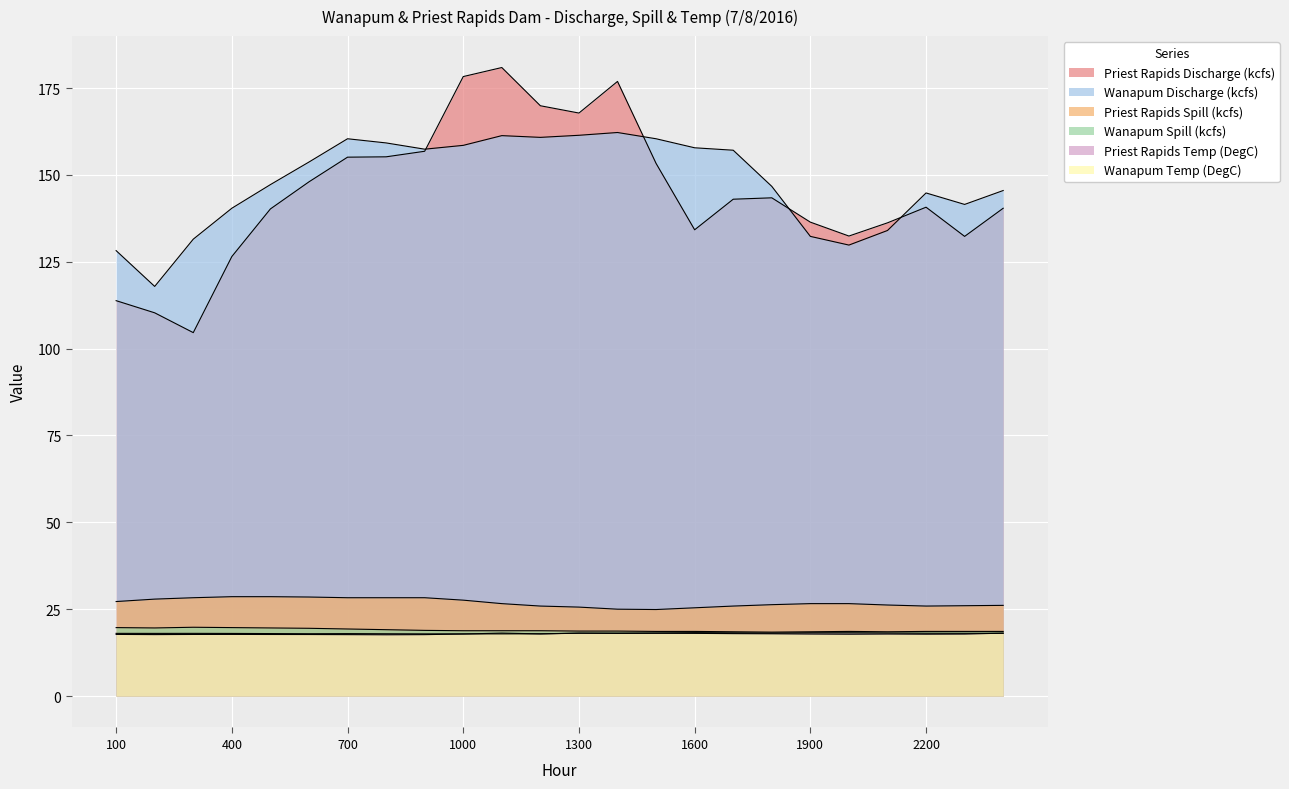

List the labels in order of Wanapum Discharge (kcfs) value, largest first.

1400, 1300, 1100, 1200, 700, 1500, 800, 1000, 1600, 900, 1700, 600, 500, 1800, 0, 2200, 2300, 400, 2100, 1900, 300, 2000, 100, 200